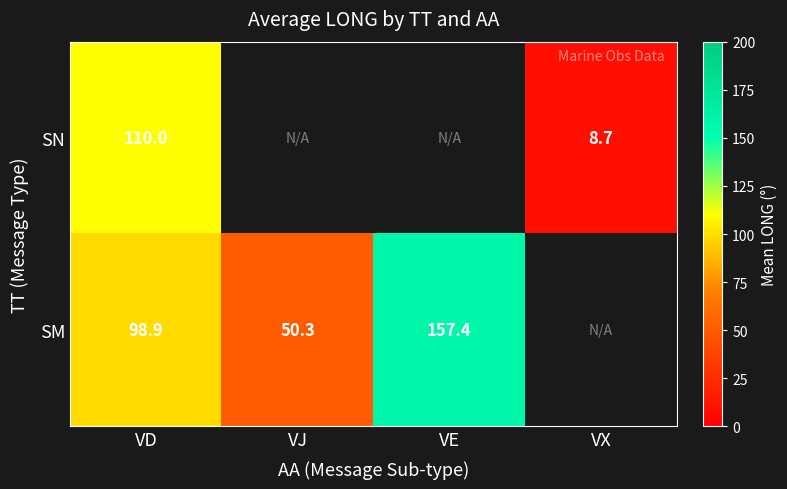

What is the minimum value shown in the chart?

8.7